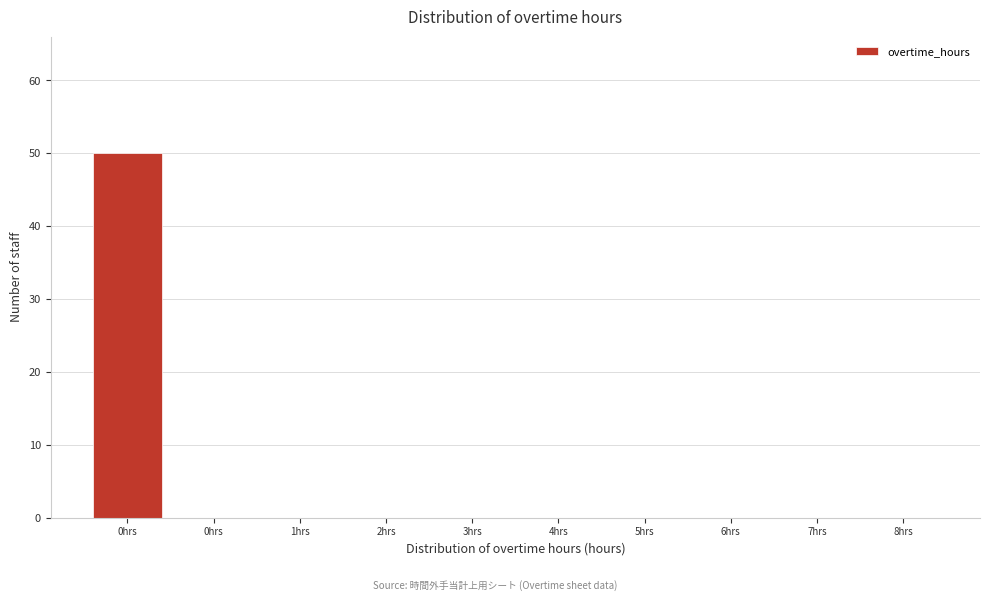

Count the number of data series in this chart.

1